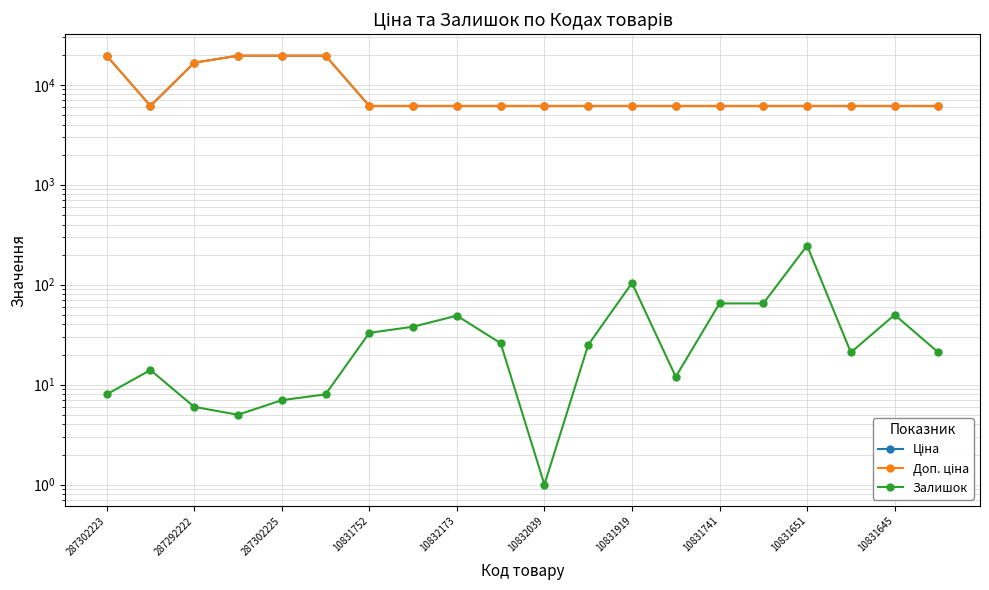

The Доп. ціна series shows 6143.2 at 10831741. True or false?

True